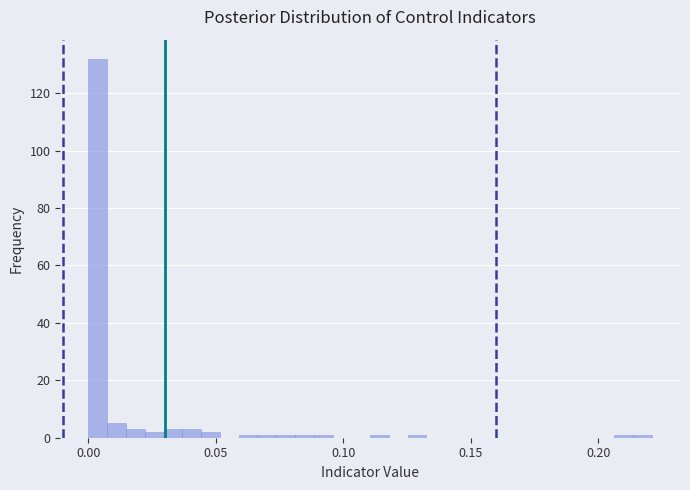

Around what value on the x-axis is the tallest bar? Give the approximate position of its centre, as read against the axis.

0.005